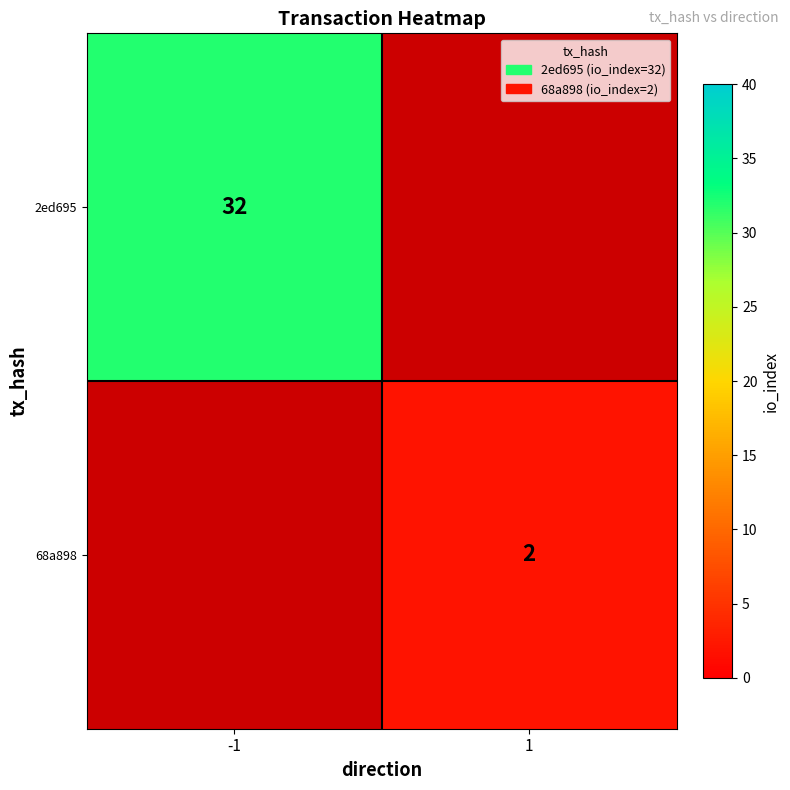

True or false: 68a898 has a value of 2 at 1.

True